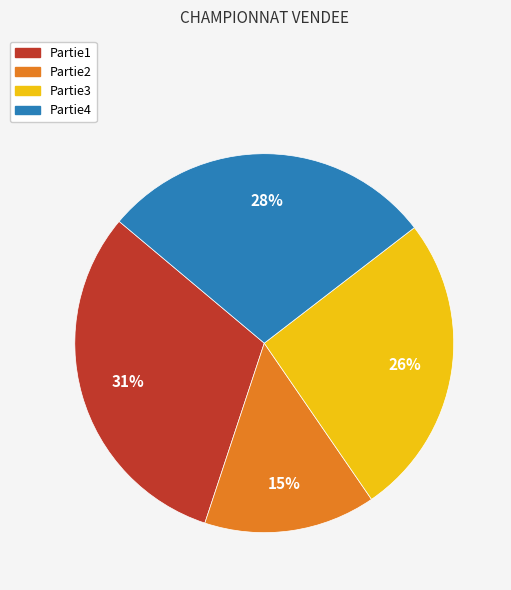

True or false: Partie2 accounts for 15% of the total.

True